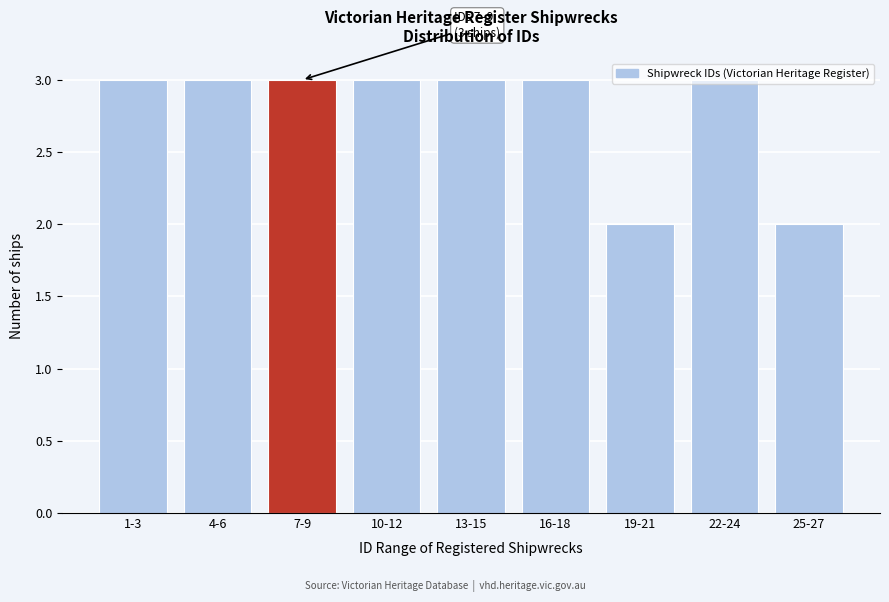

What is the sum of all values?

25